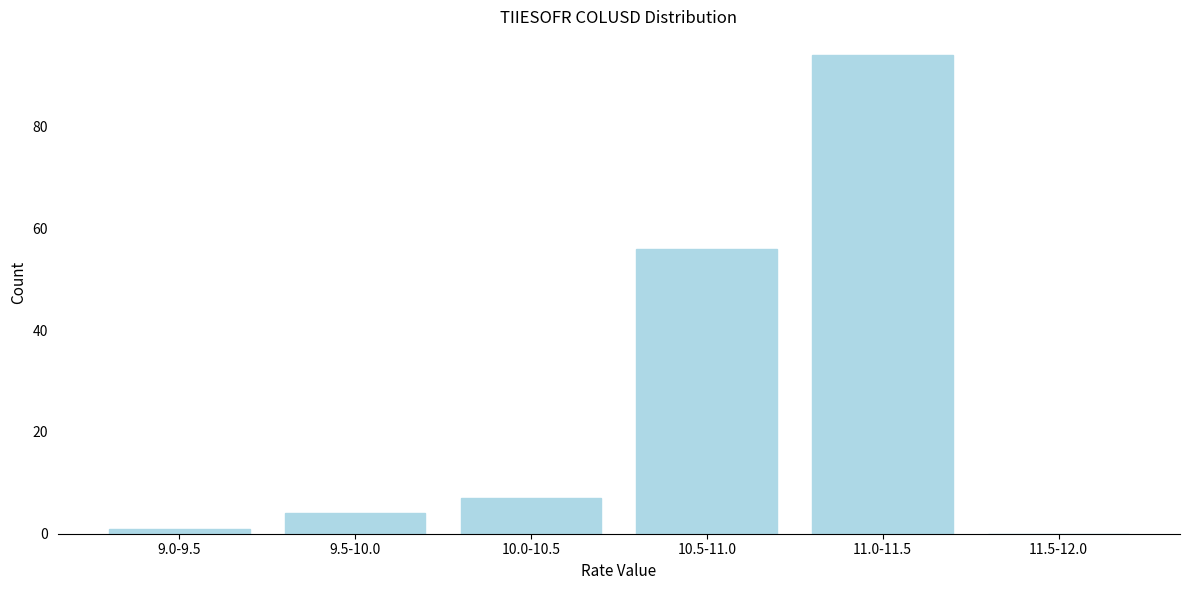

Reading left to right, what are all the values shown in this chart?

9.0-9.5=1	9.5-10.0=4	10.0-10.5=7	10.5-11.0=56	11.0-11.5=94	11.5-12.0=0